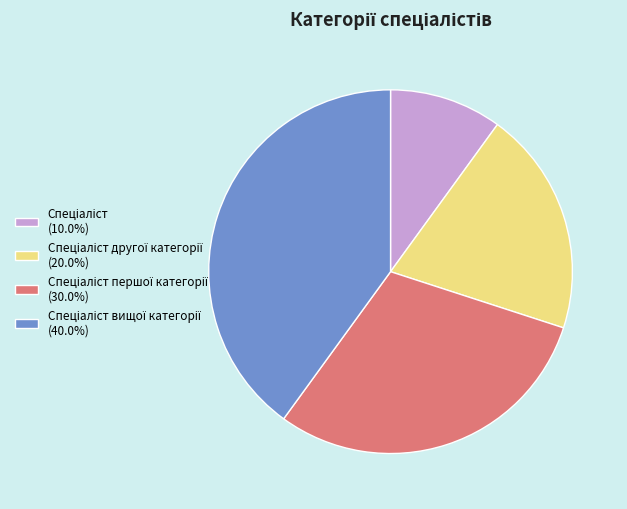

How many slices are in this pie chart?

4